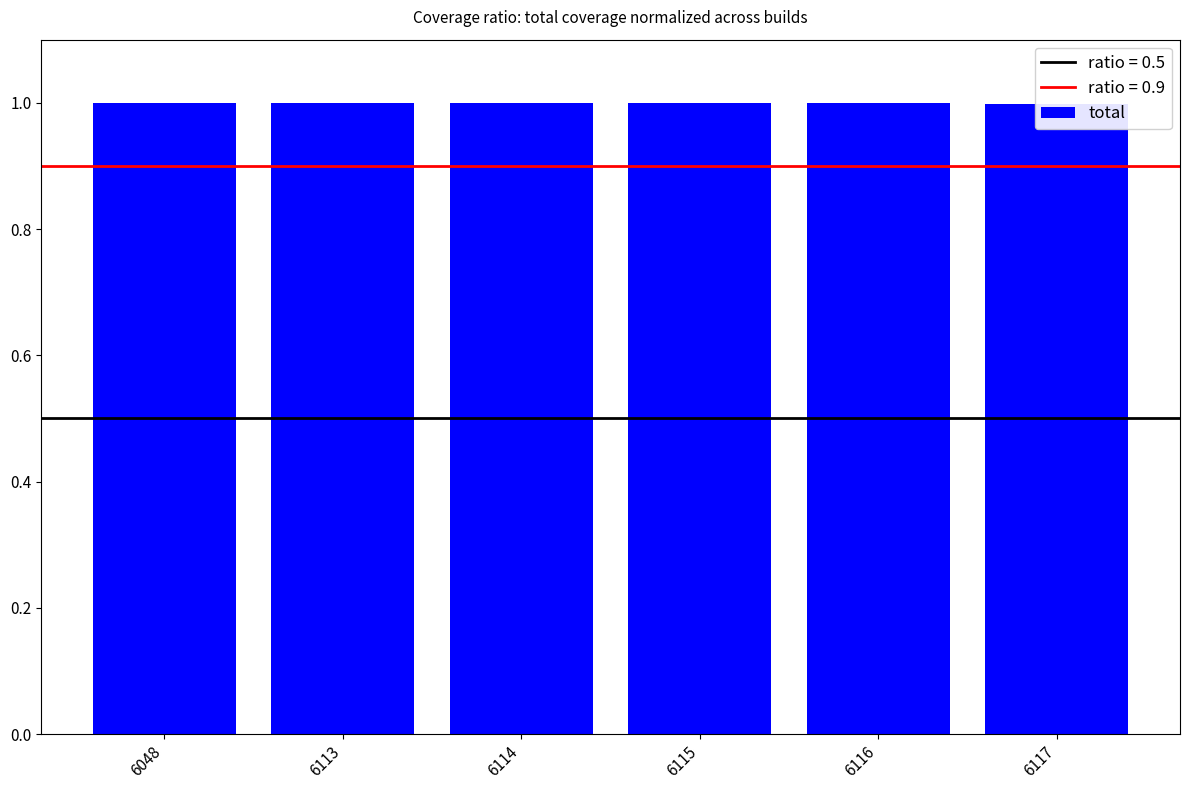

Reading left to right, transcribe all the data shown in this chart.

1.0	1.0	1.0	1.0	1.0	1.0